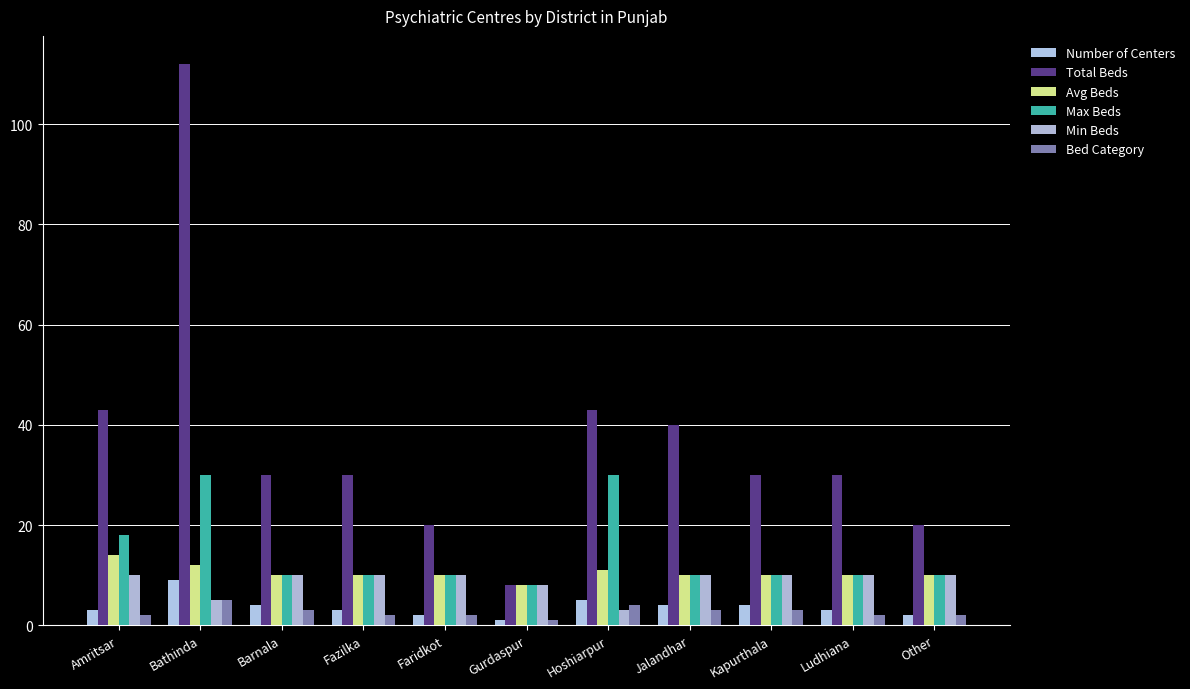

What is the maximum value for Min Beds?

10